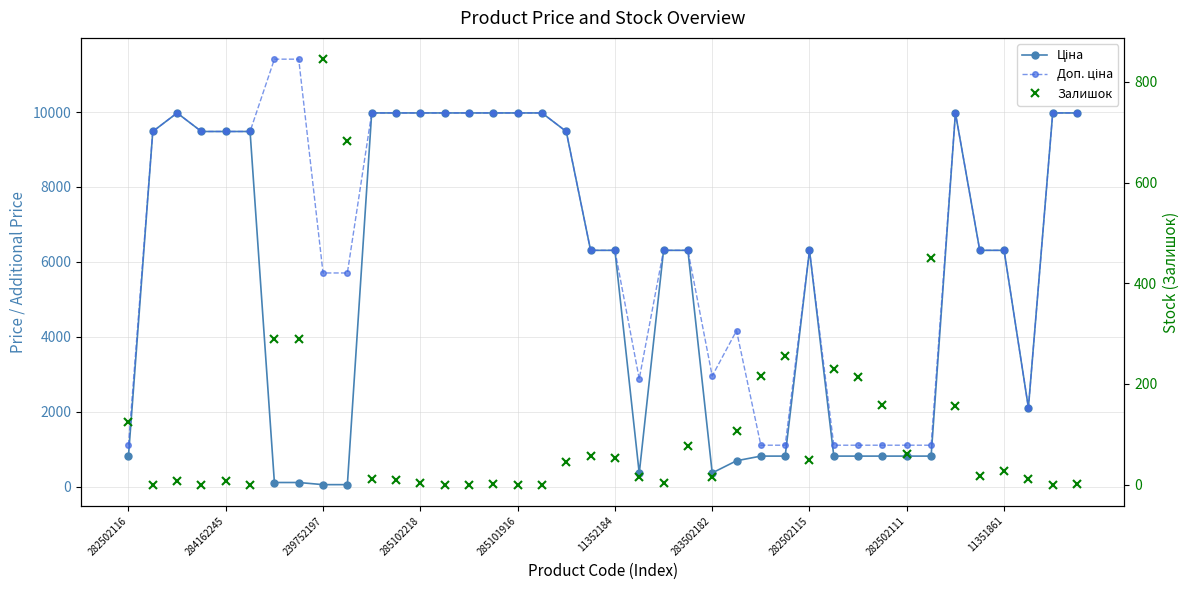

Is it true that Доп. ціна equals 6308.8 at 19?

True